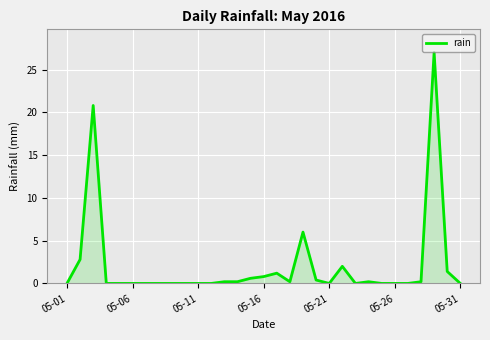

Reading left to right, list all the values displayed in this chart.

0.0	2.8	20.8	0.0	0.0	0.0	0.0	0.0	0.0	0.0	0.0	0.0	0.2	0.2	0.6	0.8	1.2	0.2	6.0	0.4	0.0	2.0	0.0	0.2	0.0	0.0	0.0	0.2	27.0	1.4	0.0